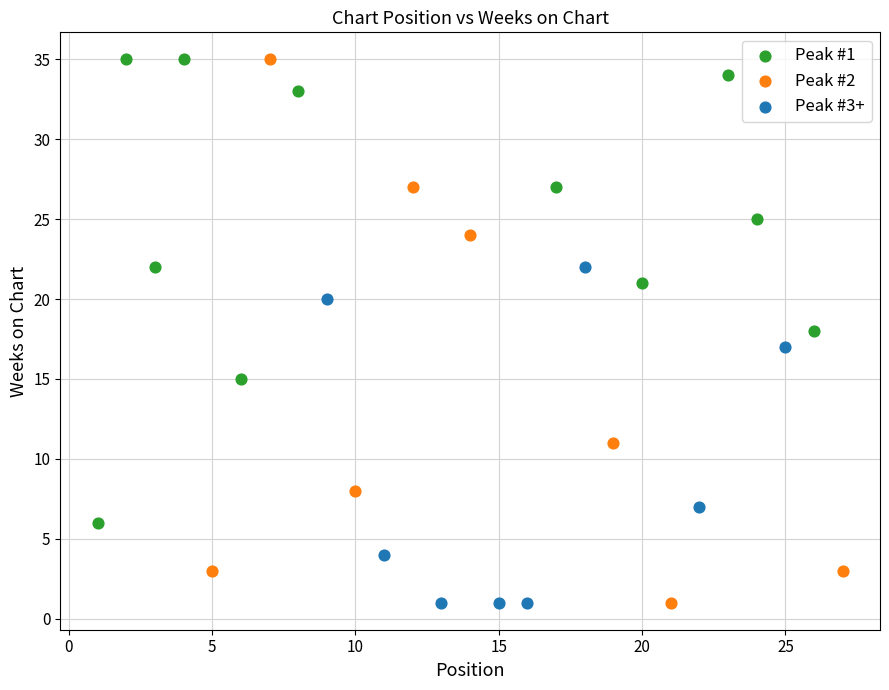

Which series has the widest spread of Y values?

Peak #2